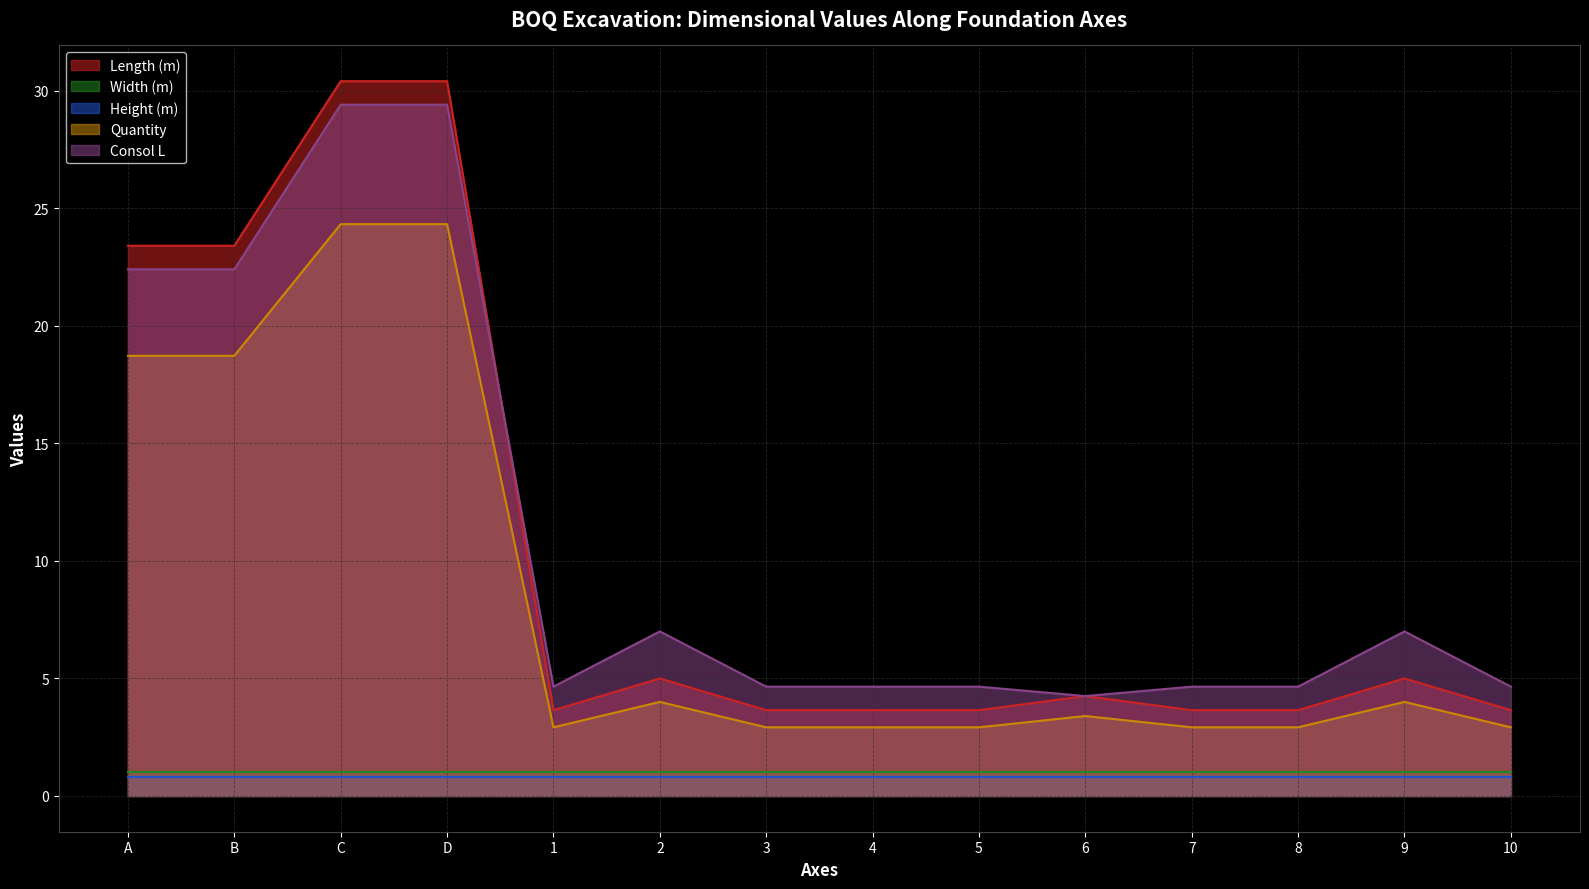

Is it true that Consol L equals 7.4 at 4?

False